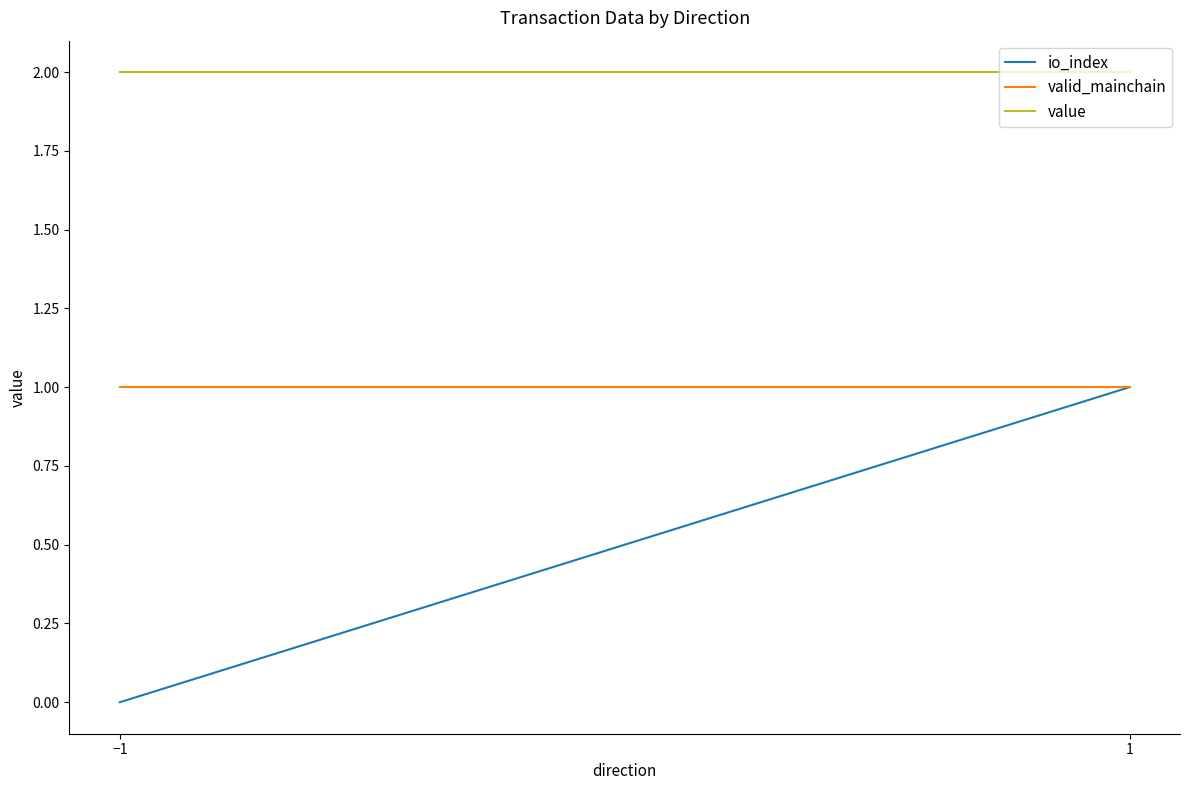

Does the chart display data point markers on the line(s)?

No